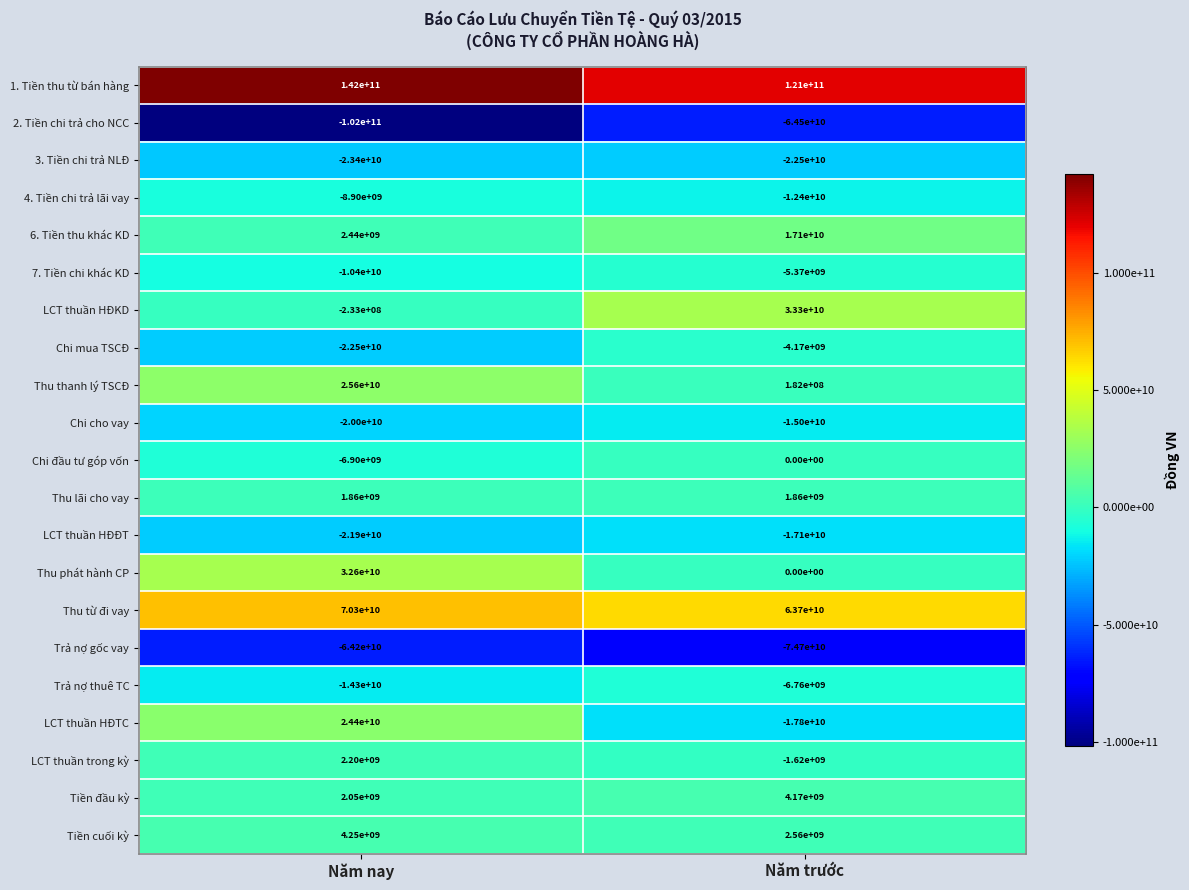

At which category is the sum across all series the highest?

Năm nay